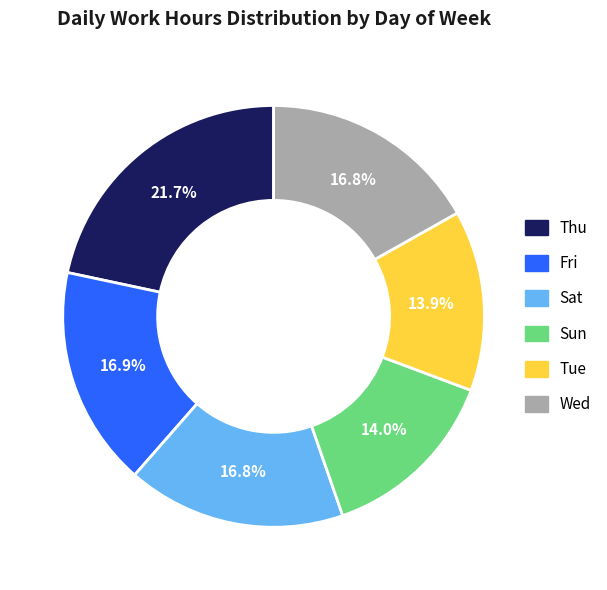

What percentage is NOT represented by Sat?

83.2%